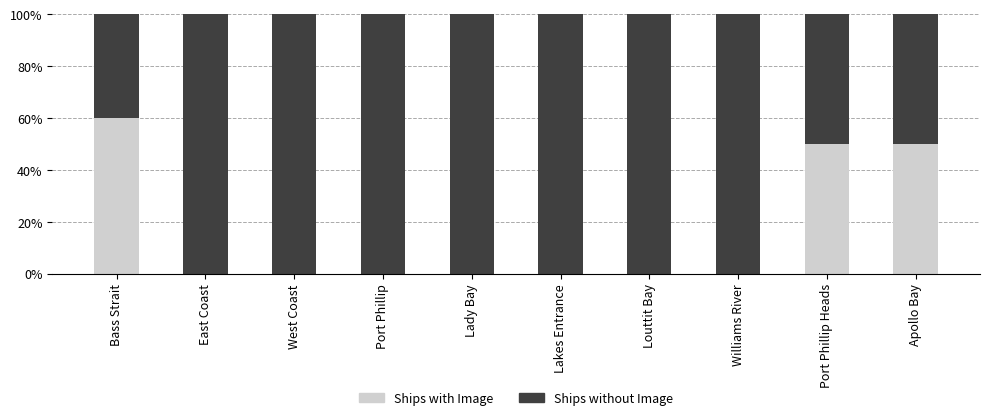

Are the bars grouped side by side (vs. stacked)?

No